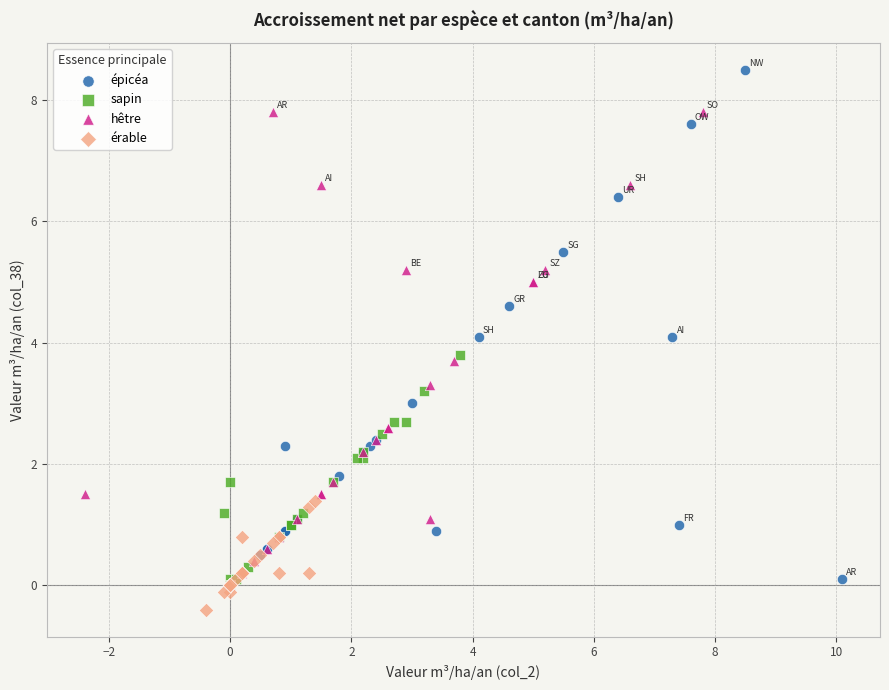

What are all the series names shown in the legend?

épicéa, sapin, hêtre, érable